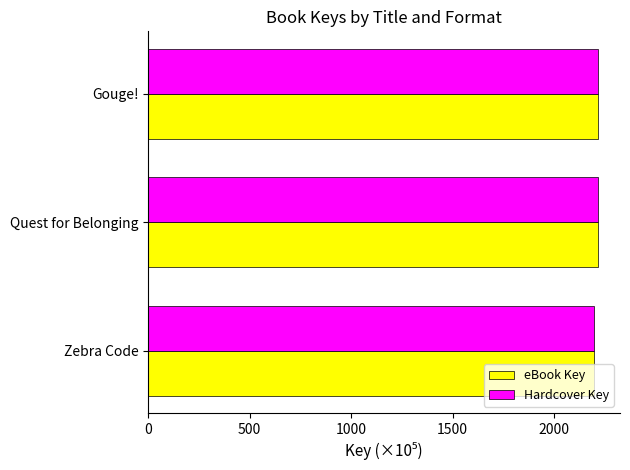

What is the total value across all series at Zebra Code?

4395.4